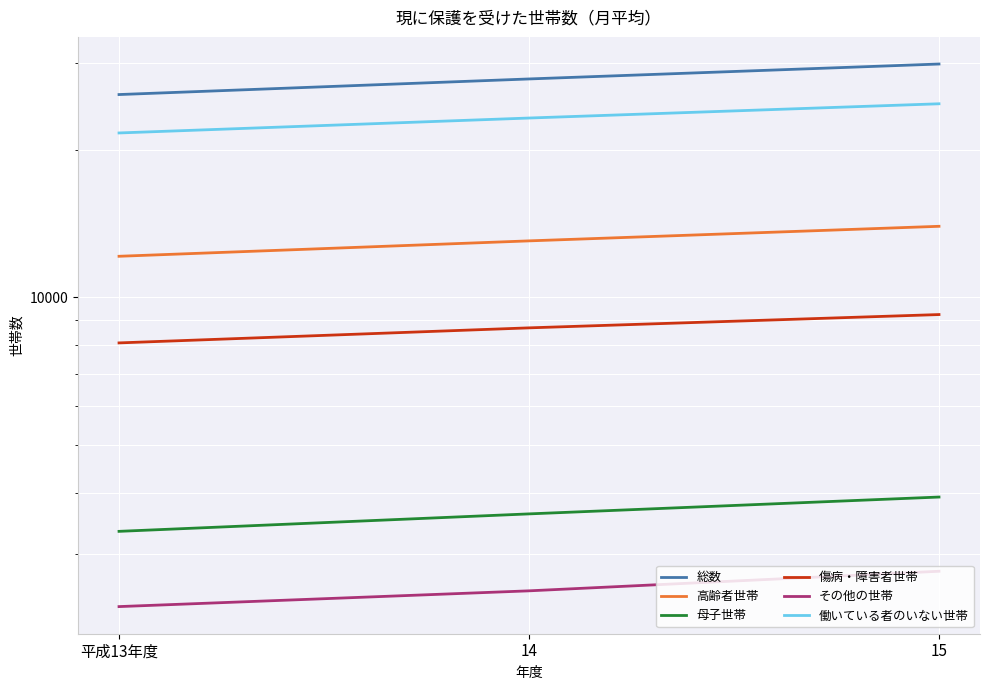

What is the average value of the 総数 series?

27884